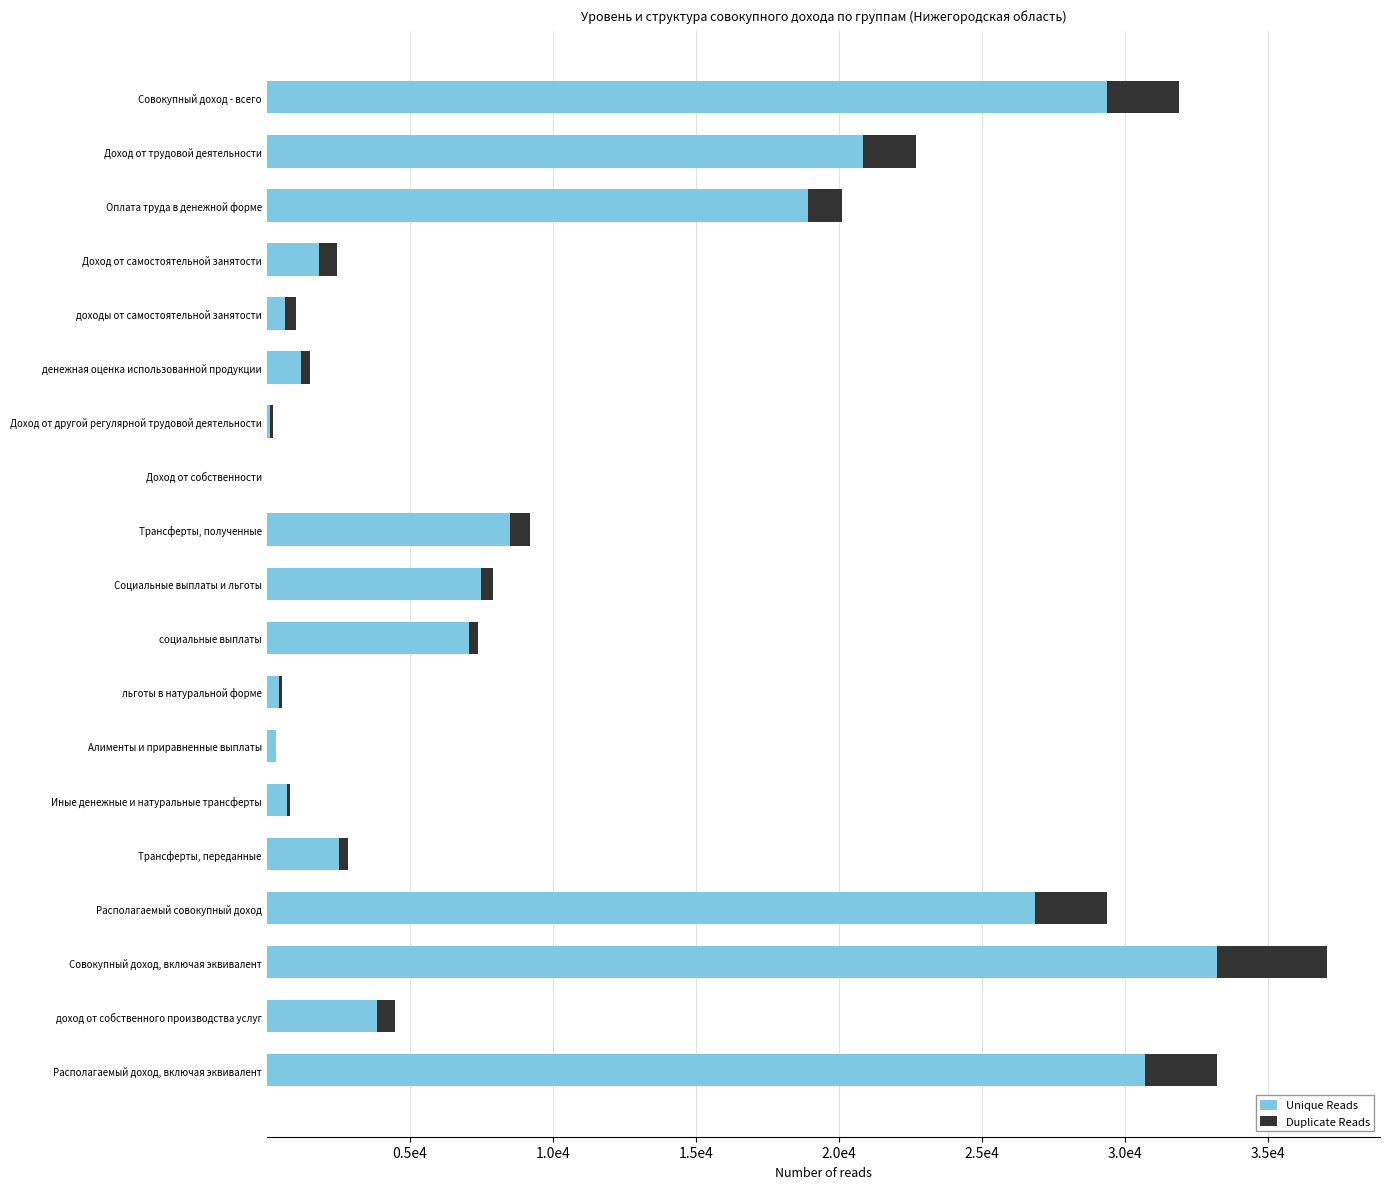

What are all the series names shown in the legend?

Unique Reads, Duplicate Reads